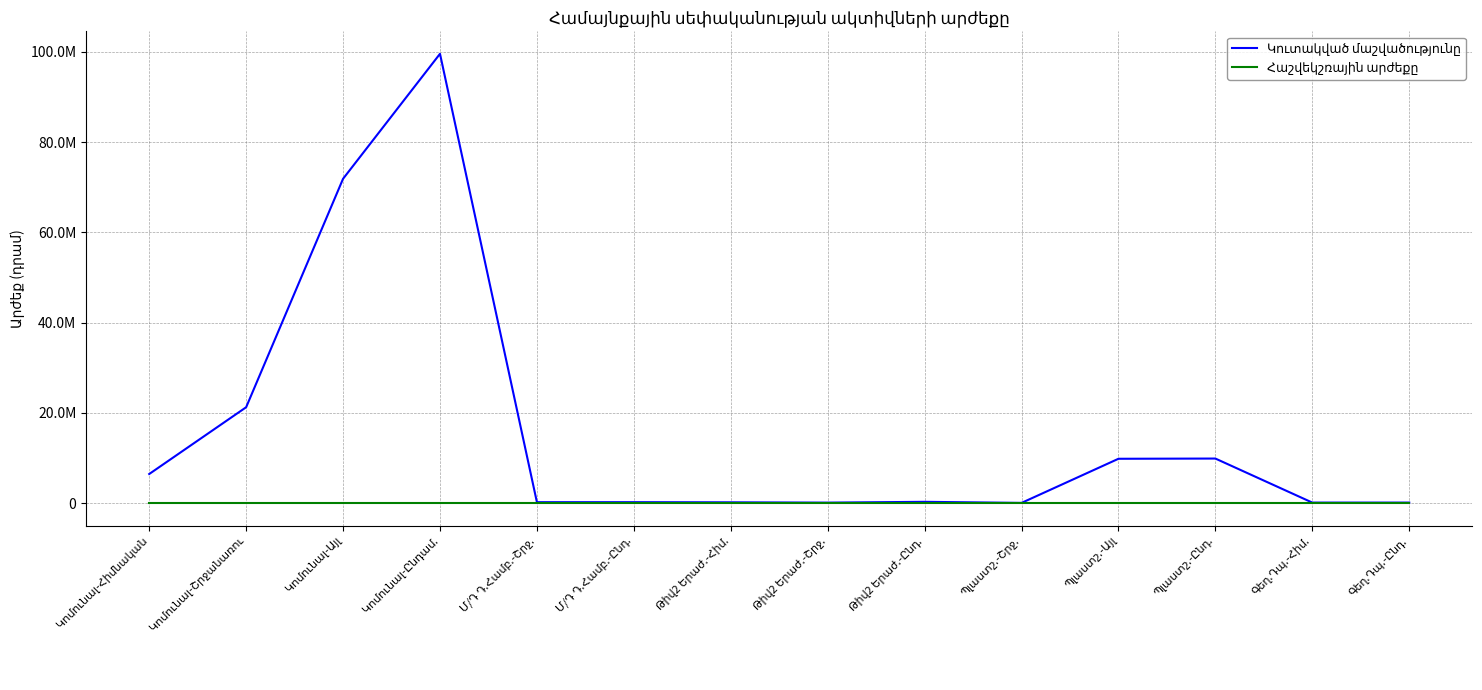

Is this an area chart (filled region under the line)?

No